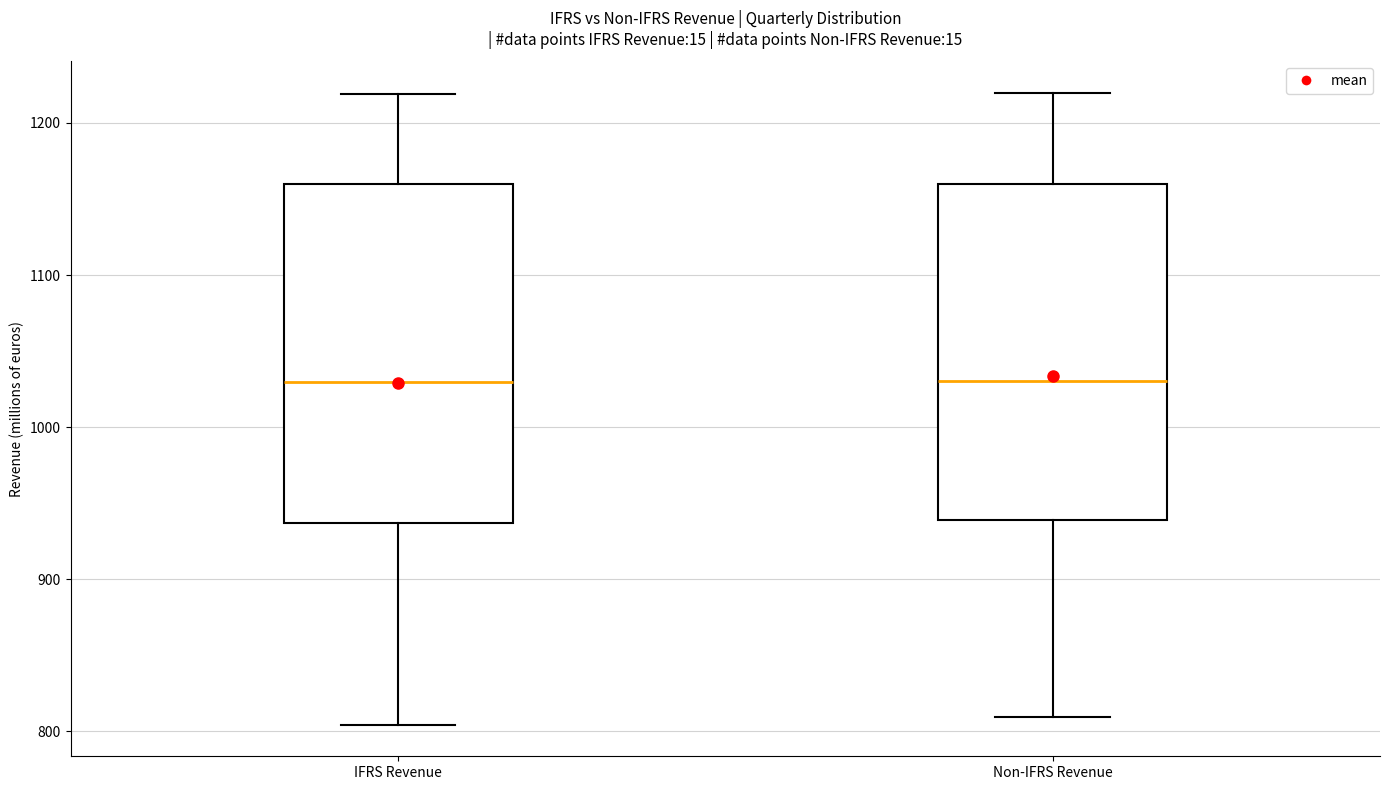

Reading left to right, transcribe this box plot: for each box, give where its median line is, the range the box spans, and where its two whiskers end, as read against the y-axis. The values are not printed on the chart, so give them approximately, as read against the axis.

IFRS Revenue: median 1030, box 940 to 1160, whiskers 800 to 1220
Non-IFRS Revenue: median 1030, box 940 to 1160, whiskers 810 to 1220